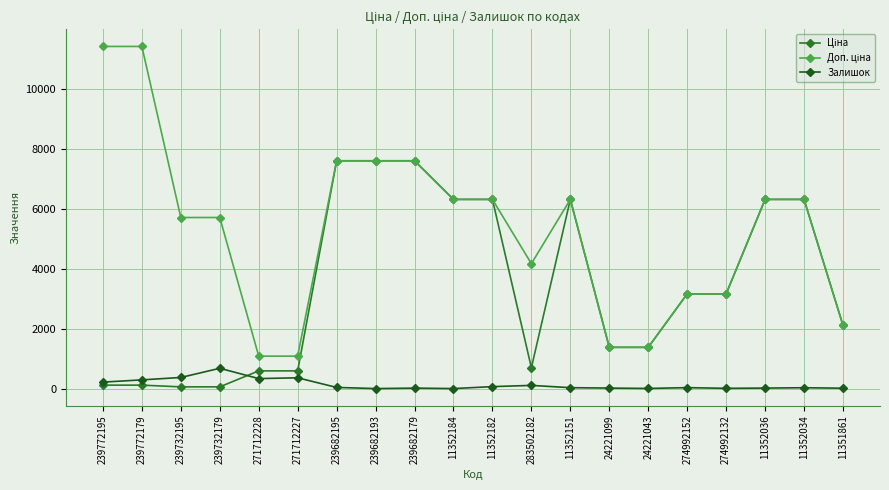

True or false: Доп. ціна has more than 2 interior local peaks.

False